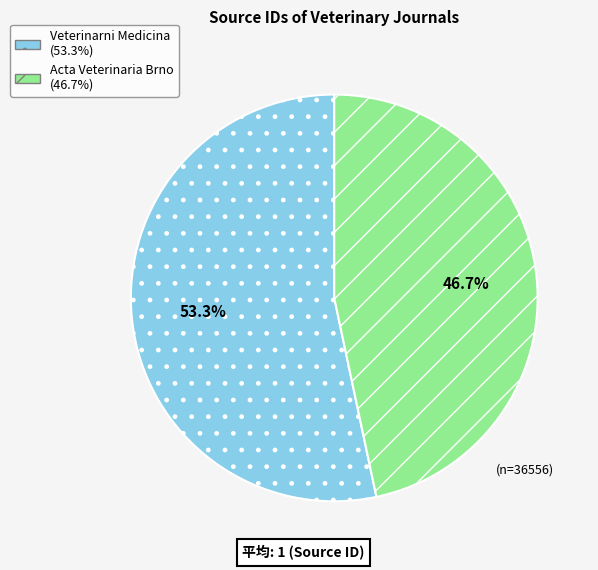

True or false: Veterinarni Medicina accounts for 53% of the total.

True